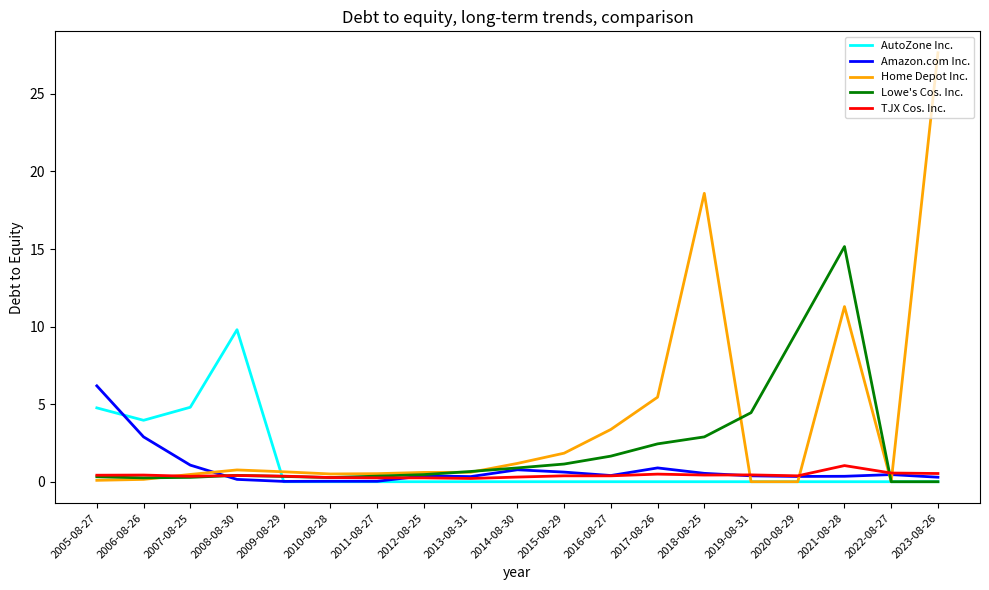

Which series has the widest spread of values?

Home Depot Inc.